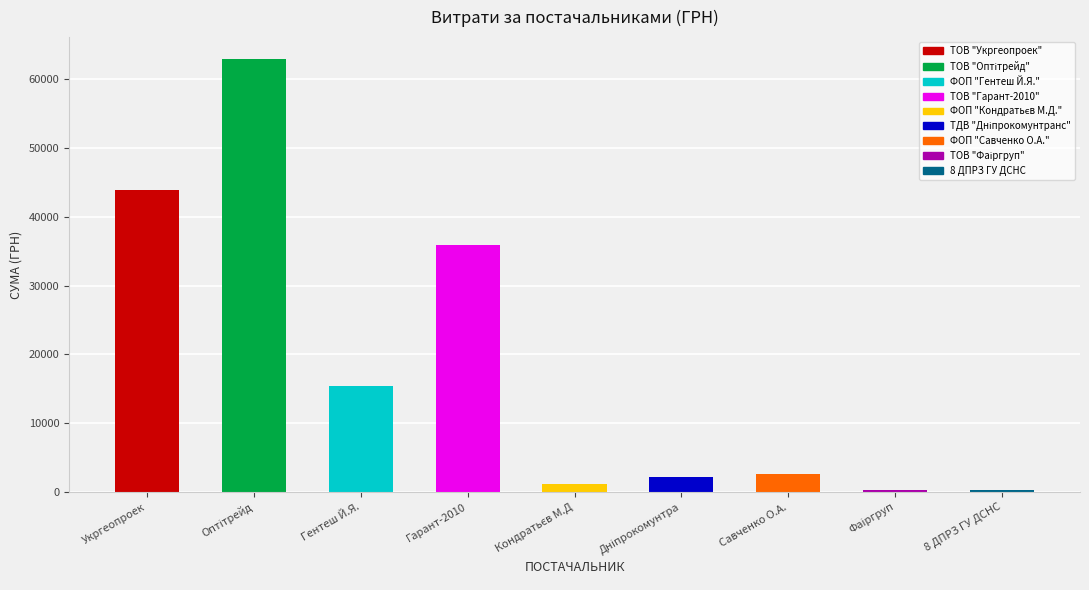

What is the greatest value displayed?

62955.0